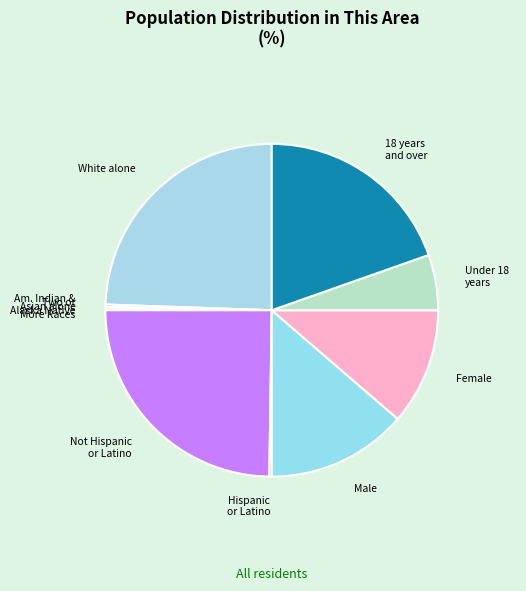

Is there a majority slice in this chart?

No